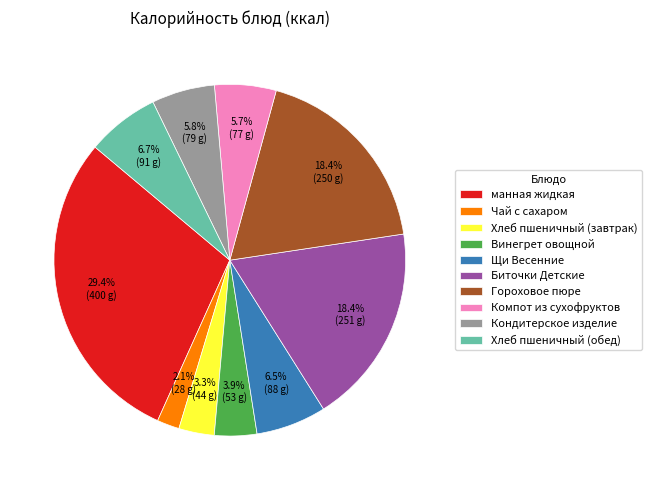

The Компот из сухофруктов slice represents 6% of the pie. True or false?

True